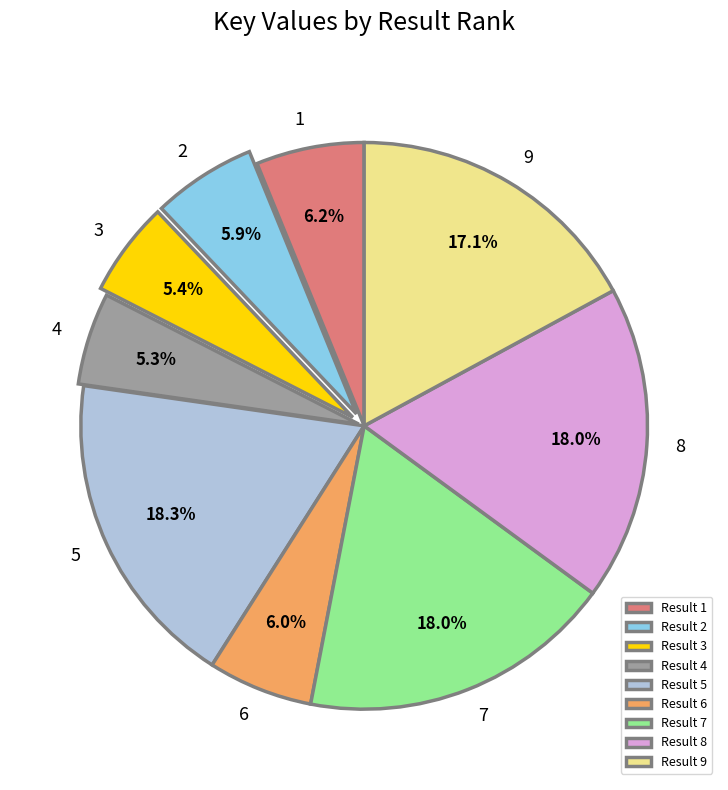

What portion of the pie excludes Result 9?

82.9%